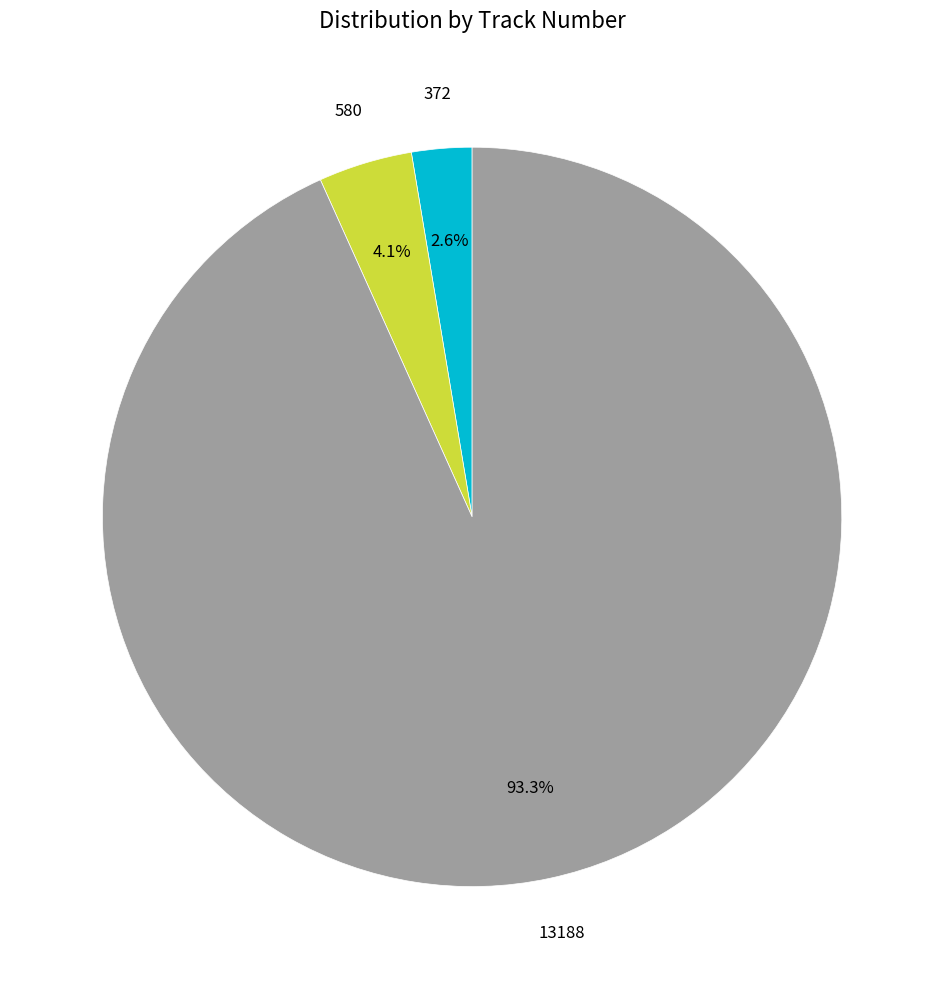

Between 372 and 580, which is larger?

580